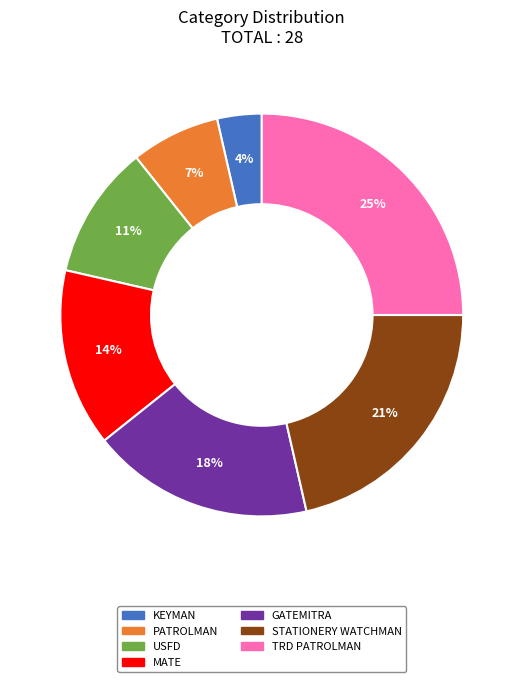

To the nearest percent, what is the average slice percentage?

14%